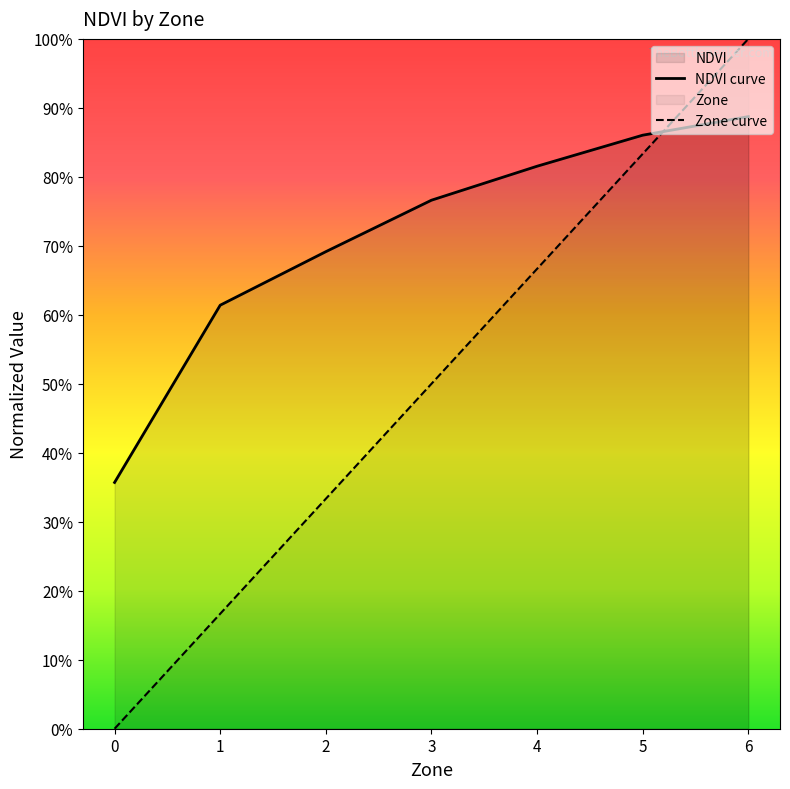

True or false: NDVI curve has more than 1 interior local peaks.

False